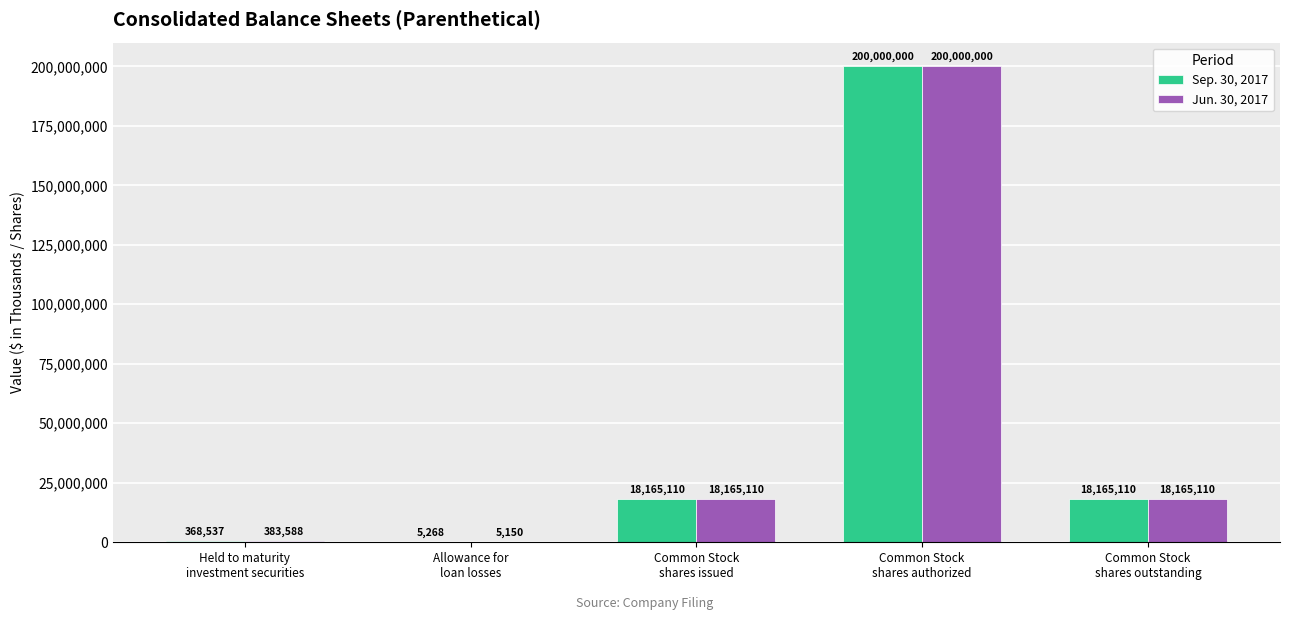

What is the greatest value displayed?

200000000